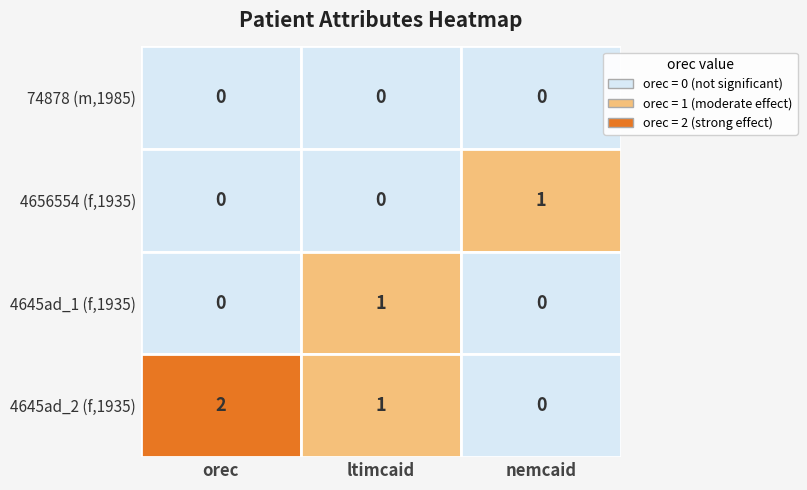

What is the sum of all 4645ad_2 values?

3